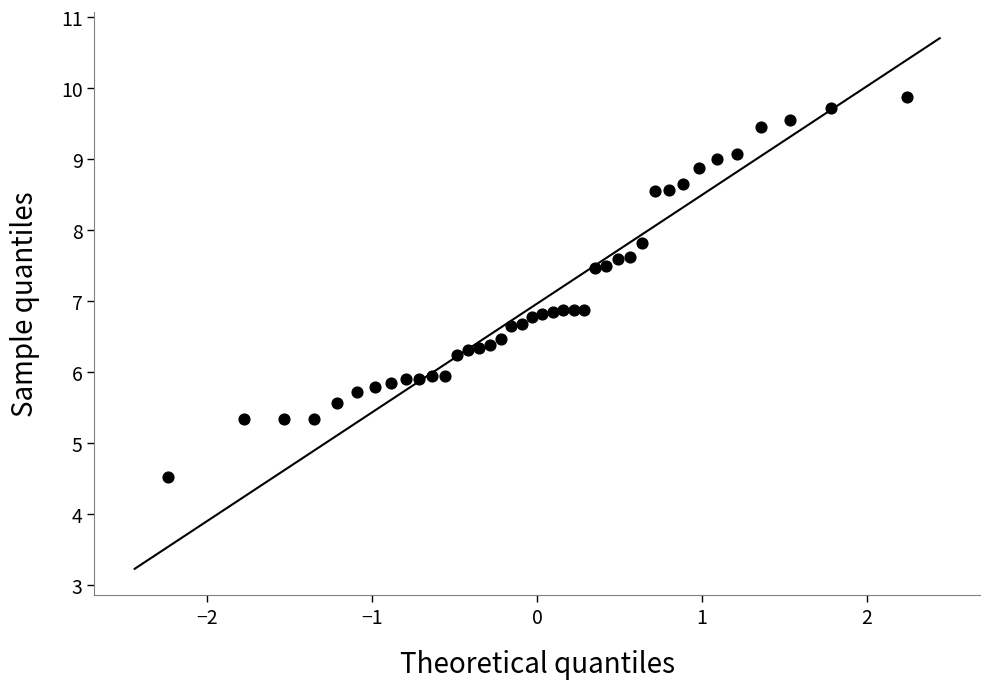

What is the range of X values (max minus min)?

4.5